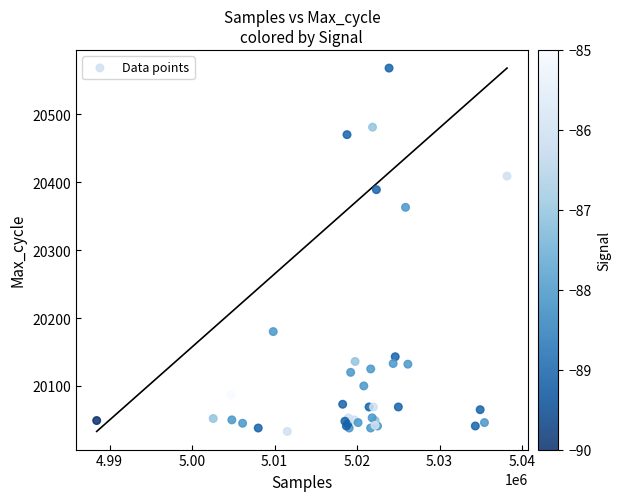

What Y value in the scatter plot is closest to 20300?

20363